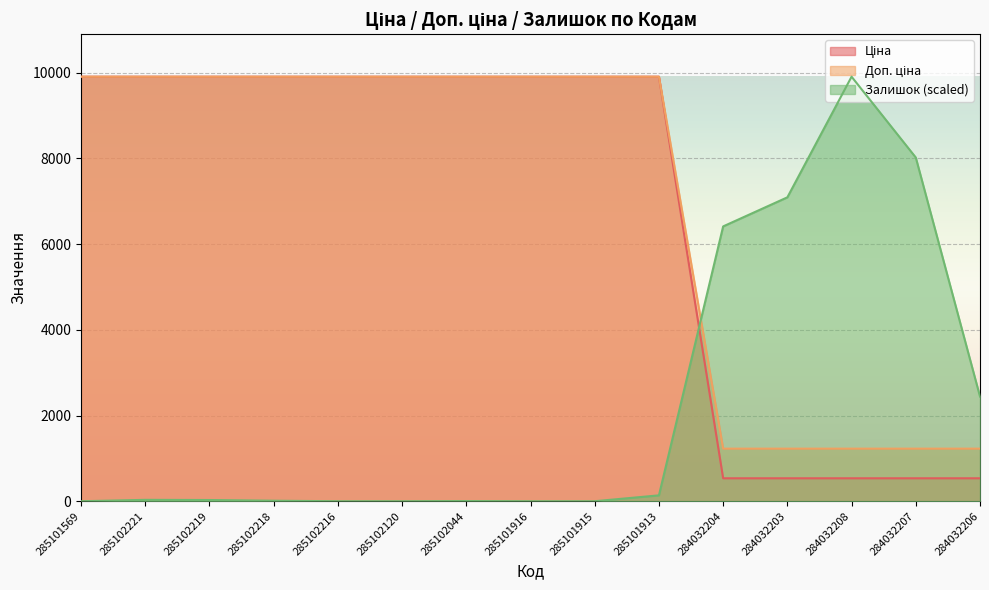

True or false: Залишок has more than 0 points higher than both neighbors.

True